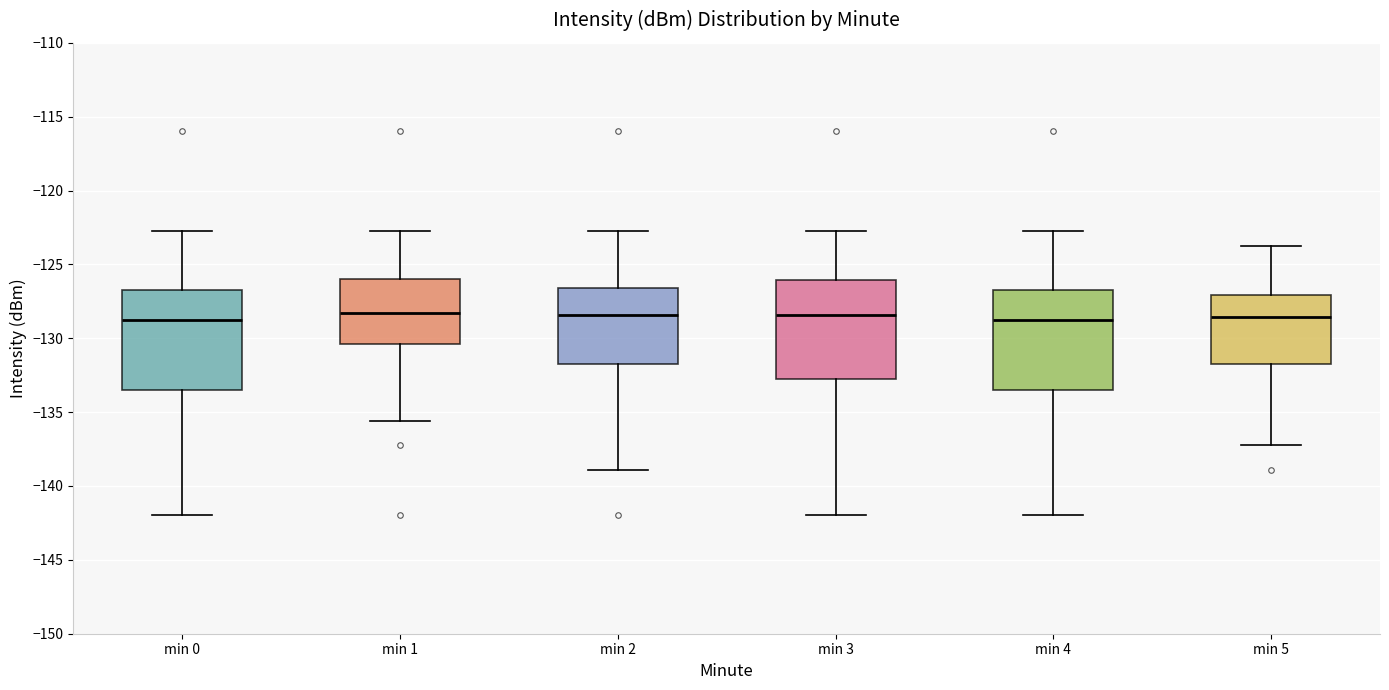

Reading left to right, transcribe this box plot: for each box, give where its median line is, the range the box spans, and where its two whiskers end, as read against the y-axis. The values are not printed on the chart, so give them approximately, as read against the axis.

min 0: median -129.0, box -133.5 to -126.5, whiskers -142.0 to -123.0
min 1: median -128.5, box -130.5 to -126.0, whiskers -135.5 to -123.0
min 2: median -128.5, box -131.5 to -126.5, whiskers -139.0 to -123.0
min 3: median -128.5, box -133.0 to -126.0, whiskers -142.0 to -123.0
min 4: median -128.5, box -133.5 to -126.5, whiskers -142.0 to -123.0
min 5: median -128.5, box -131.5 to -127.0, whiskers -137.0 to -123.5